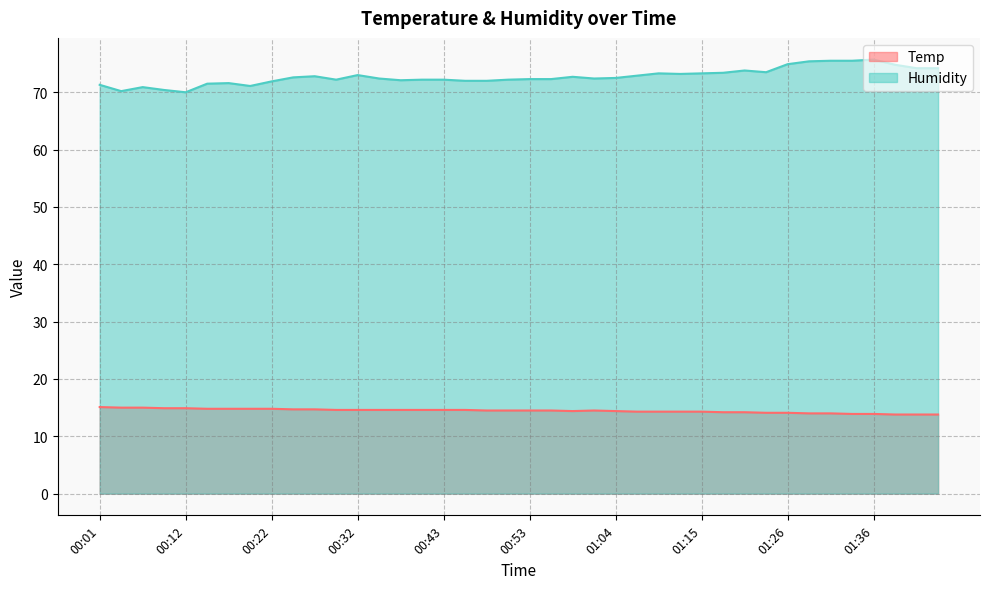

What is the sum of all Humidity values?

2910.4